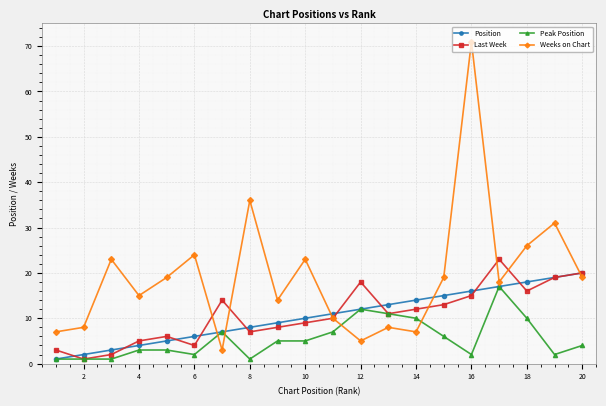

What is the greatest value displayed?

71